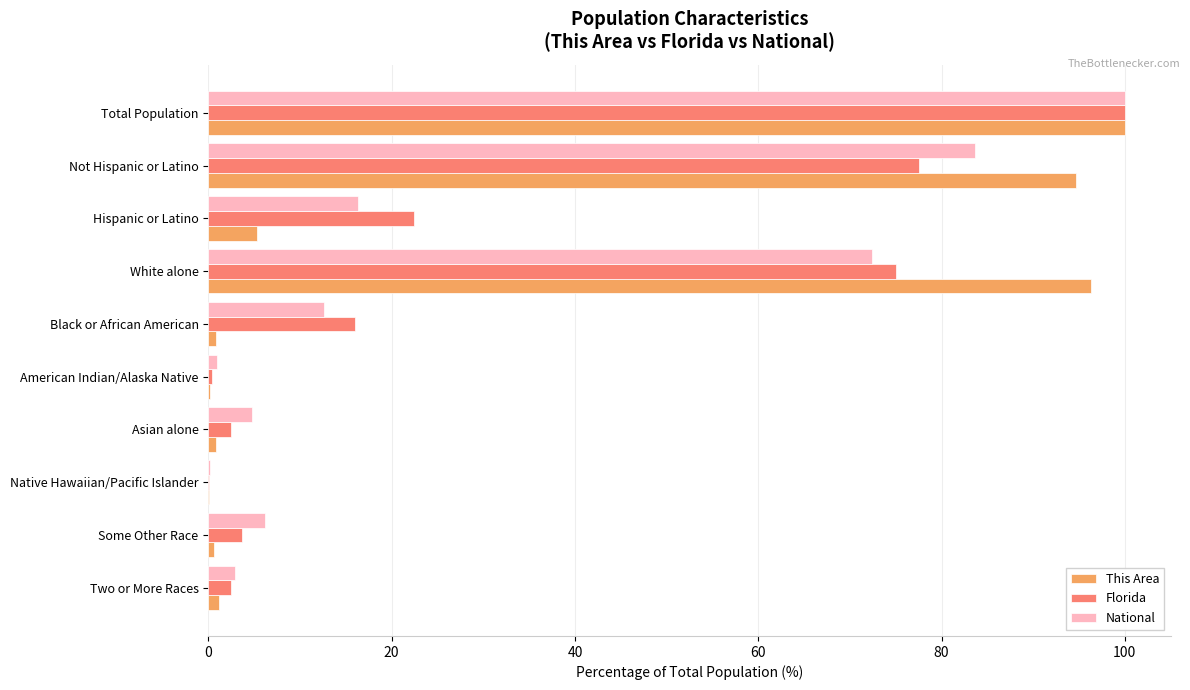

At which category does the chart reach its peak across all series?

Total Population